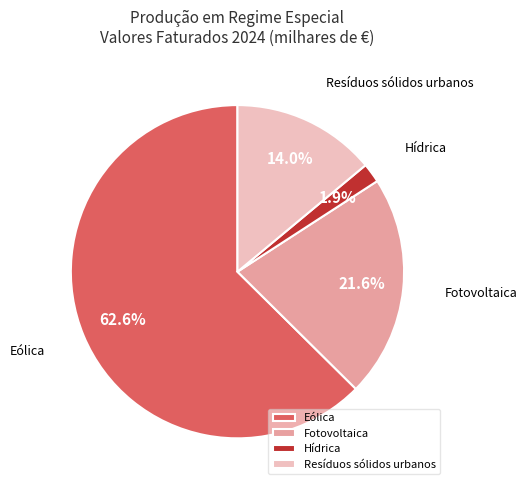

How many segments does this pie chart have?

4